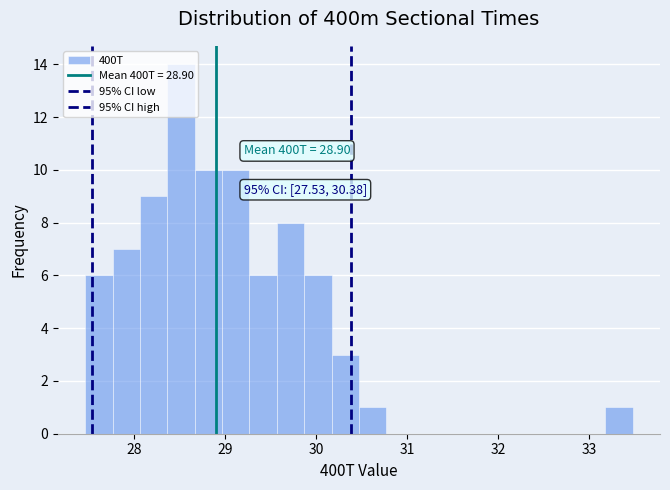

Read against the x-axis, roughly where is the centre of the tallest bar?

28.5